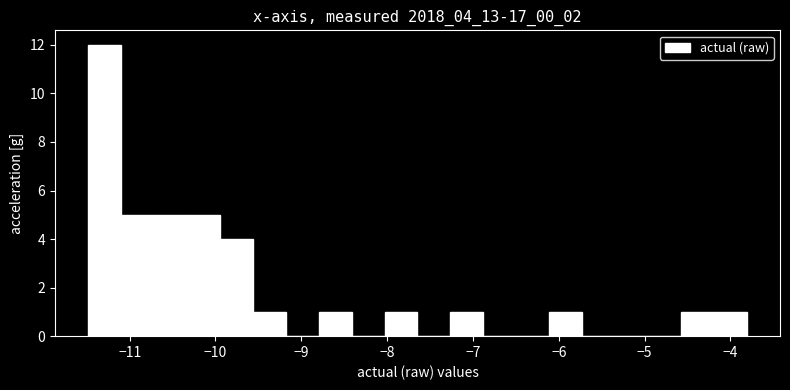

Around what value on the x-axis is the tallest bar? Give the approximate position of its centre, as read against the axis.

-11.3